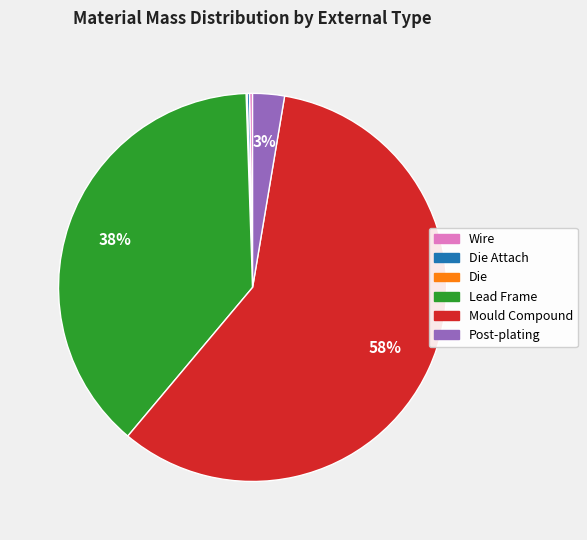

To the nearest percent, what is the average slice percentage?

17%